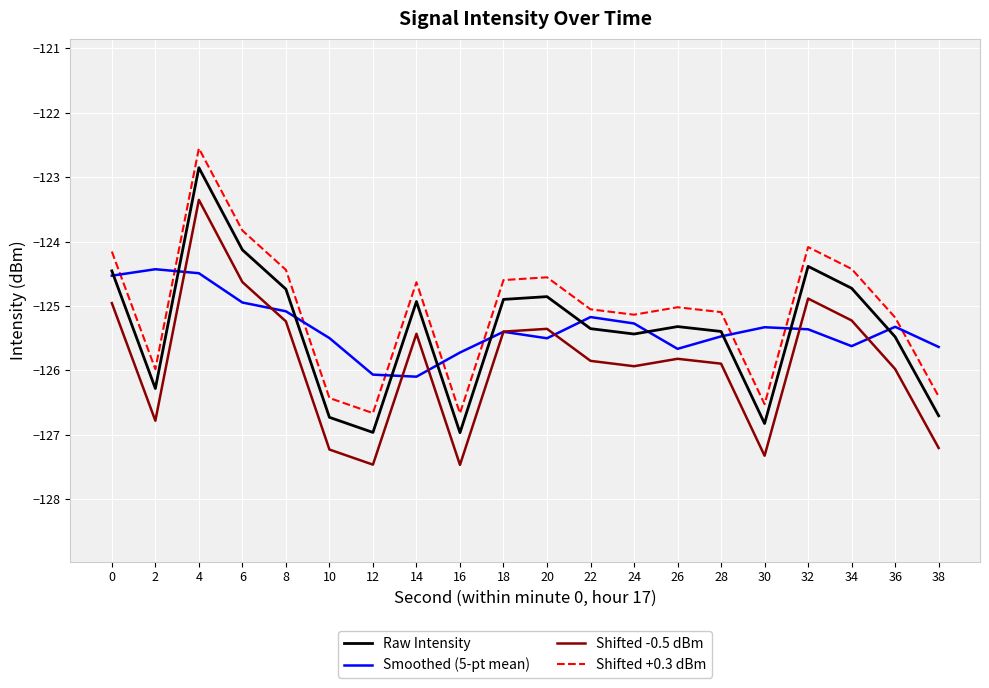

What are all the series names shown in the legend?

Raw Intensity, Smoothed (5-pt mean), Shifted -0.5 dBm, Shifted +0.3 dBm